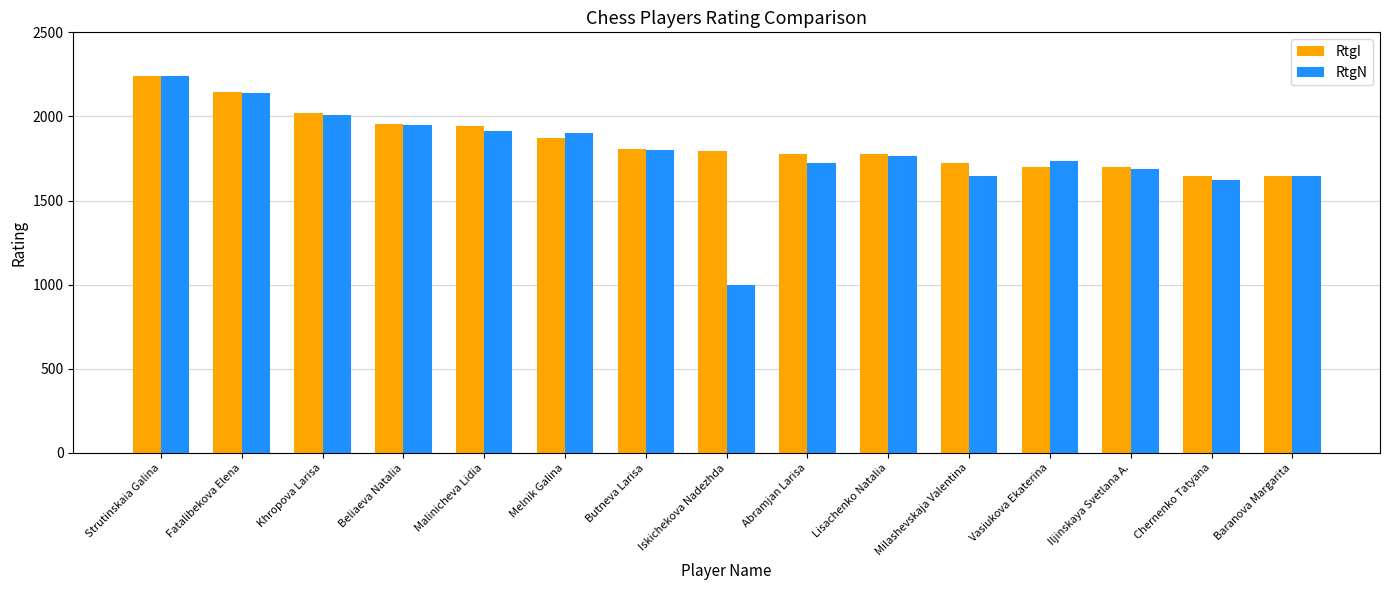

What position from the right is Milashevskaja Valentina?

5